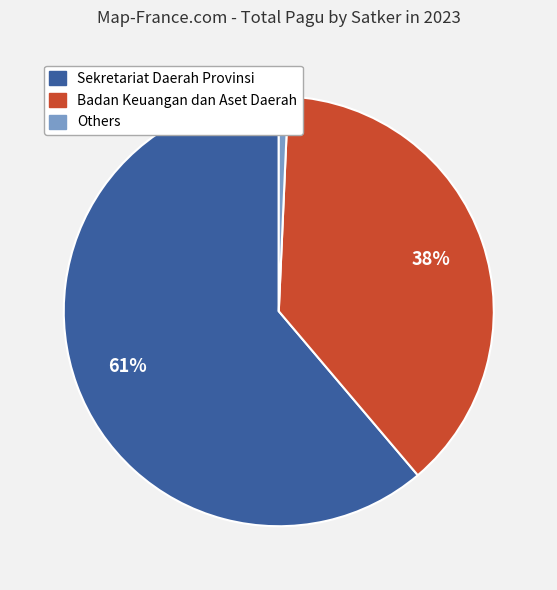

To the nearest percent, what is the difference between the largest and smallest slice percentages?

60%